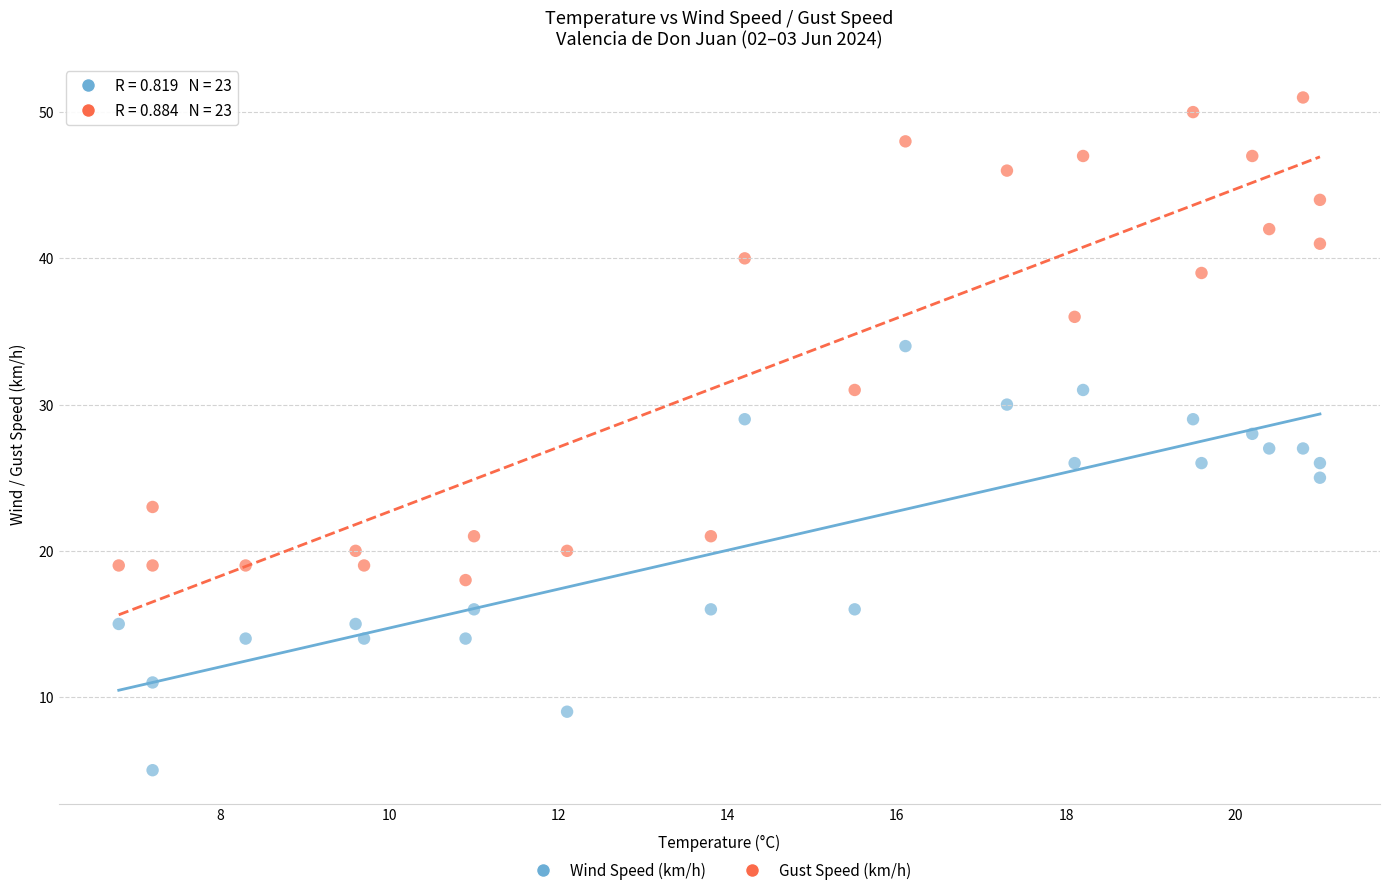

Which series has the largest Y range (max minus min)?

Gust Speed (km/h)